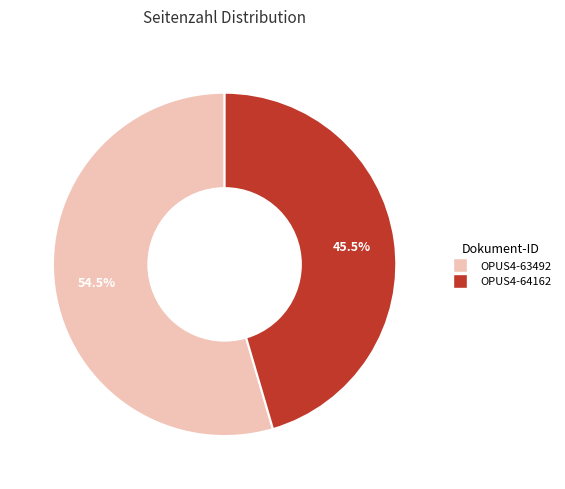

What is the total percentage of OPUS4-64162 and OPUS4-63492?

100.0%